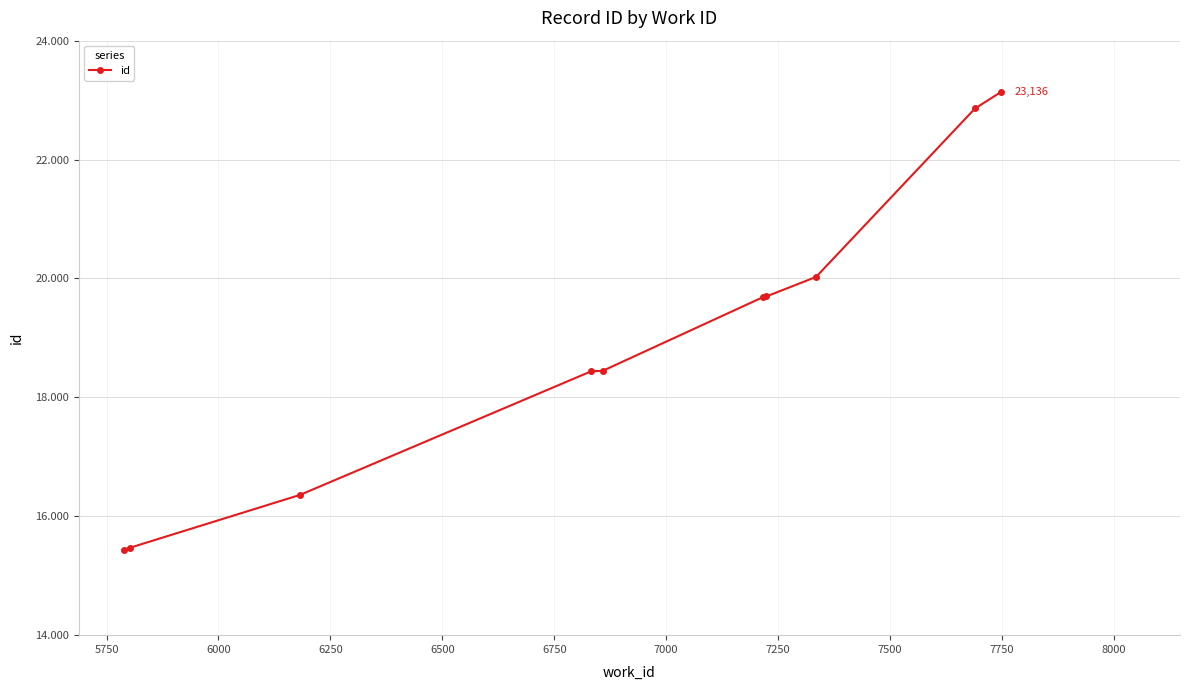

Is this an area chart (filled region under the line)?

No